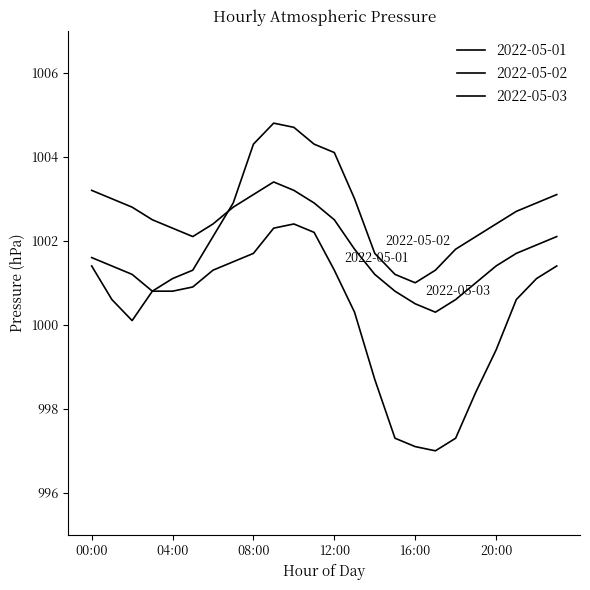

Reading right to left, transcribe all the data shown in this chart.

2022-05-01: 1001.4	1001.1	1000.6	999.4	998.4	997.3	997.0	997.1	997.3	998.7	1000.3	1001.3	1002.2	1002.4	1002.3	1001.7	1001.5	1001.3	1000.9	1000.8	1000.8	1000.1	1000.6	1001.4
2022-05-02: 1003.1	1002.9	1002.7	1002.4	1002.1	1001.8	1001.3	1001.0	1001.2	1001.7	1003.0	1004.1	1004.3	1004.7	1004.8	1004.3	1002.9	1002.1	1001.3	1001.1	1000.8	1001.2	1001.4	1001.6
2022-05-03: 1002.1	1001.9	1001.7	1001.4	1001.0	1000.6	1000.3	1000.5	1000.8	1001.2	1001.8	1002.5	1002.9	1003.2	1003.4	1003.1	1002.8	1002.4	1002.1	1002.3	1002.5	1002.8	1003.0	1003.2